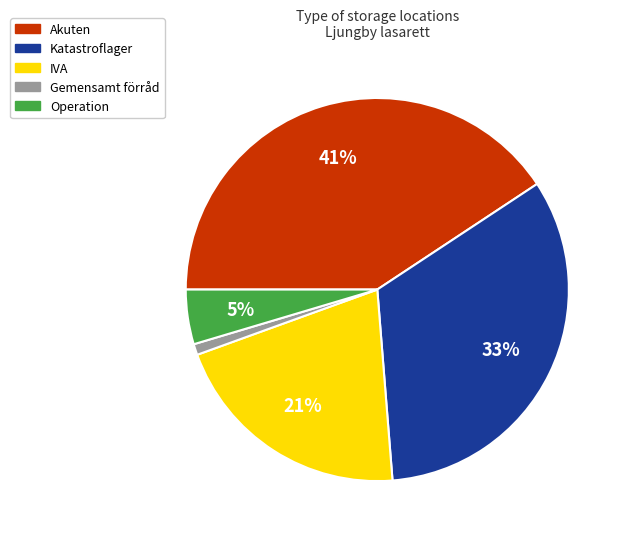

To the nearest percent, what portion does Operation represent?

5%